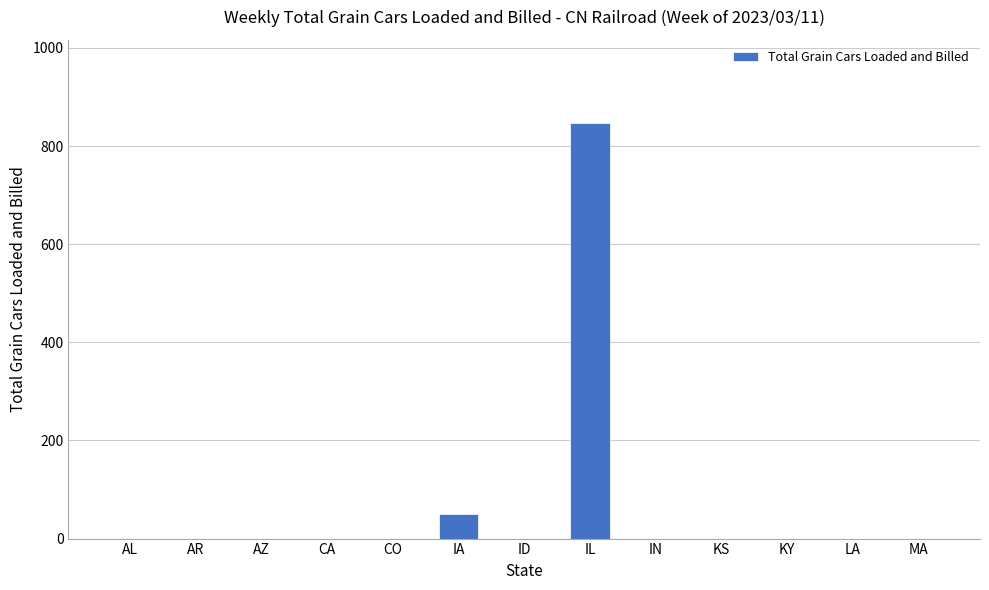

Which label corresponds to the largest value in the chart?

IL